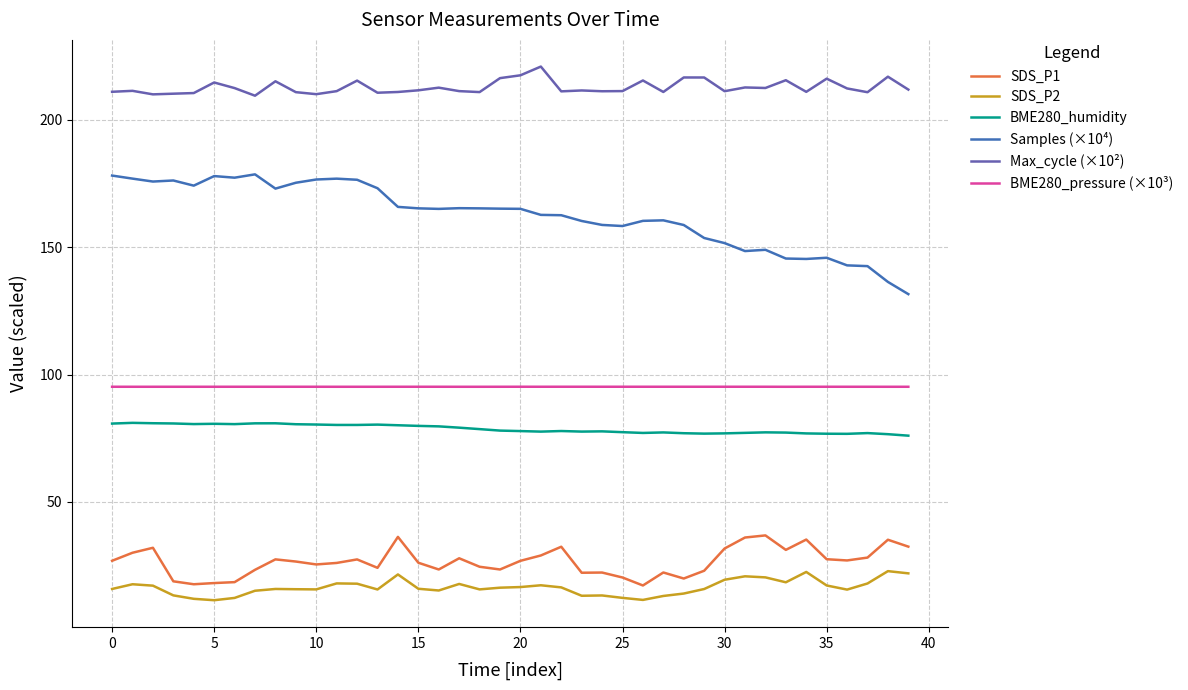

Which series has the largest range (max minus min)?

Samples (×10⁴)